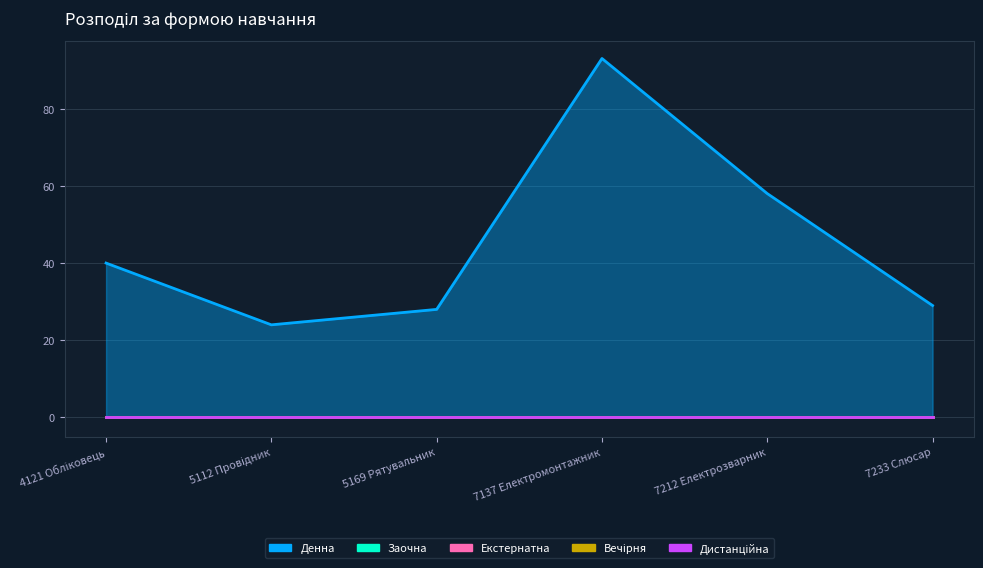

Reading right to left, list all the values displayed in this chart.

Денна: 7233 Слюсар=29	7212 Електрозварник=58	7137 Електромонтажник=93	5169 Рятувальник=28	5112 Провідник=24	4121 Обліковець=40
Заочна: 7233 Слюсар=0	7212 Електрозварник=0	7137 Електромонтажник=0	5169 Рятувальник=0	5112 Провідник=0	4121 Обліковець=0
Екстернатна: 7233 Слюсар=0	7212 Електрозварник=0	7137 Електромонтажник=0	5169 Рятувальник=0	5112 Провідник=0	4121 Обліковець=0
Вечірня: 7233 Слюсар=0	7212 Електрозварник=0	7137 Електромонтажник=0	5169 Рятувальник=0	5112 Провідник=0	4121 Обліковець=0
Дистанційна: 7233 Слюсар=0	7212 Електрозварник=0	7137 Електромонтажник=0	5169 Рятувальник=0	5112 Провідник=0	4121 Обліковець=0